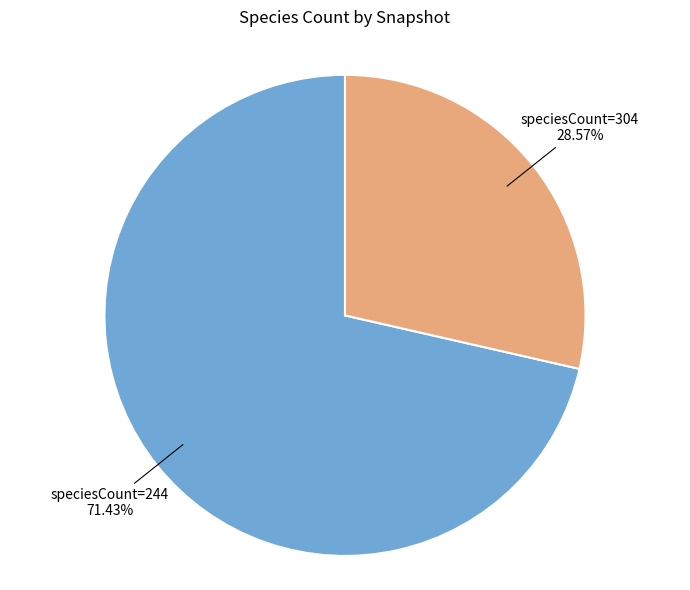

Which has a higher value, speciesCount=244 or speciesCount=304?

speciesCount=244